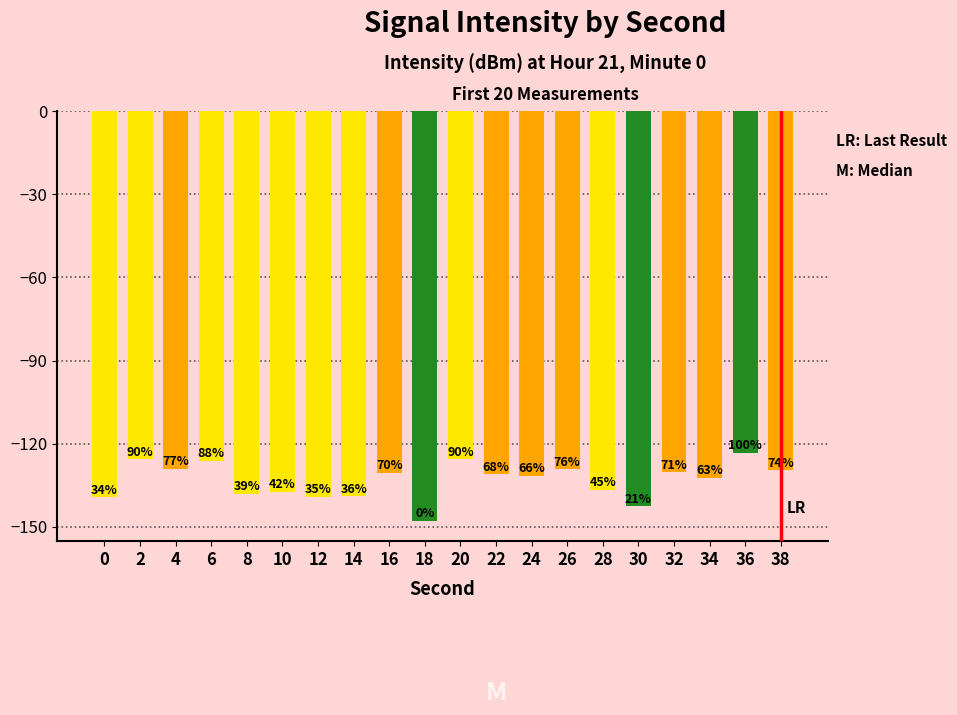

What is the greatest value displayed?

-123.2